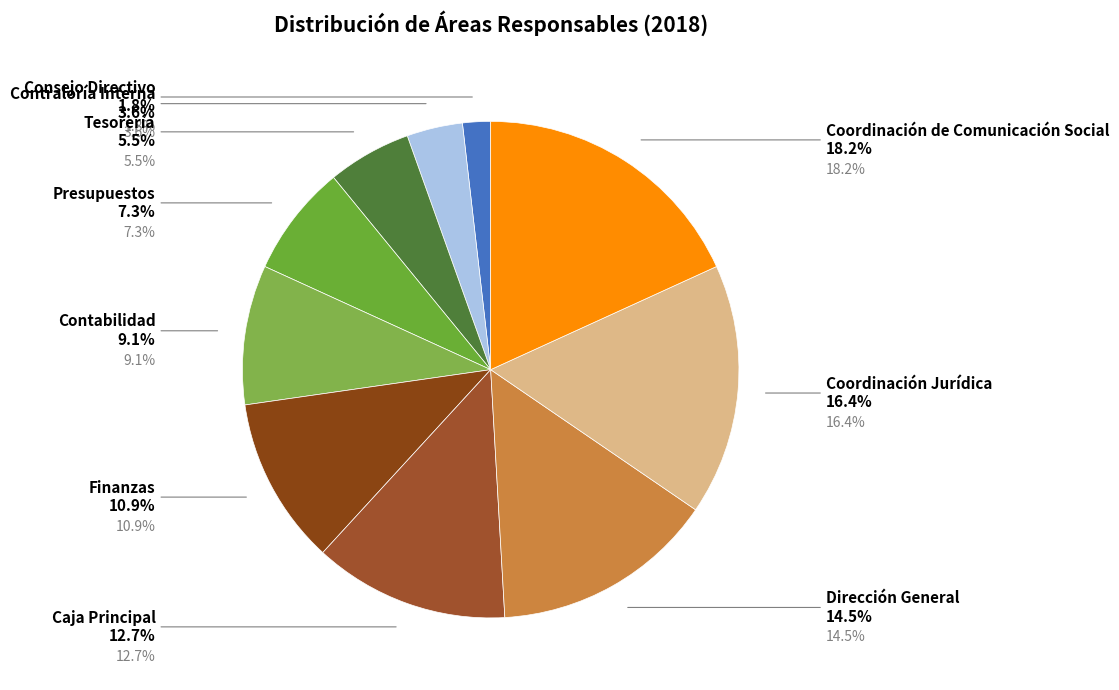

To the nearest percent, what is the combined percentage of Finanzas and Coordinación de Comunicación Social?

29%